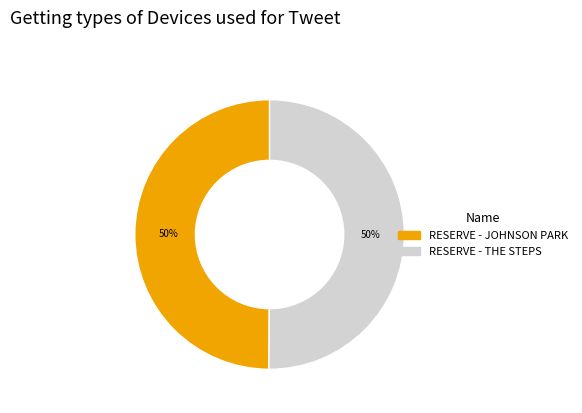

Do RESERVE - THE STEPS and RESERVE - JOHNSON PARK together represent more than half of the pie?

Yes